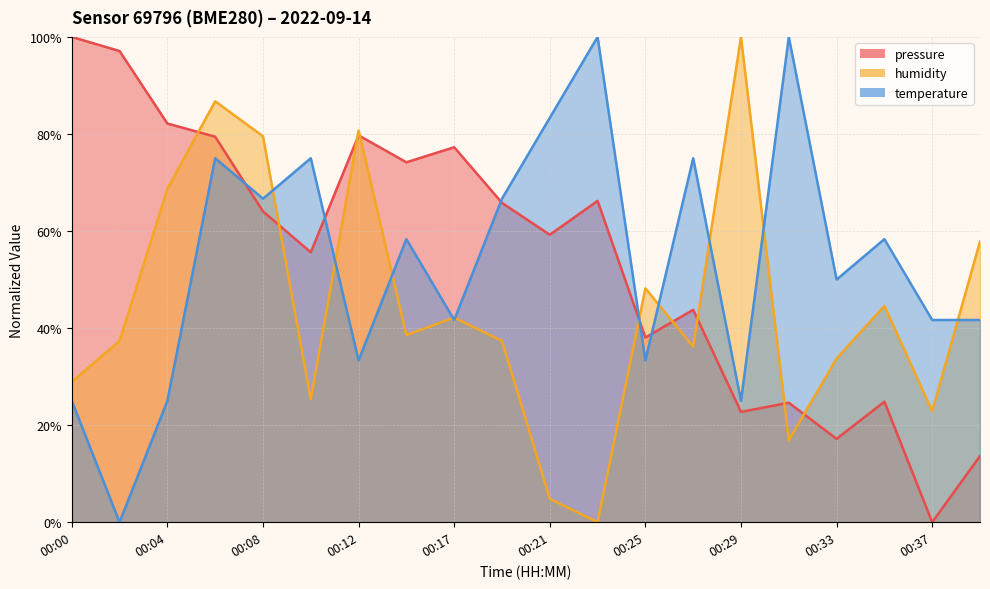

How many interior local valleys does the pressure series have?

7